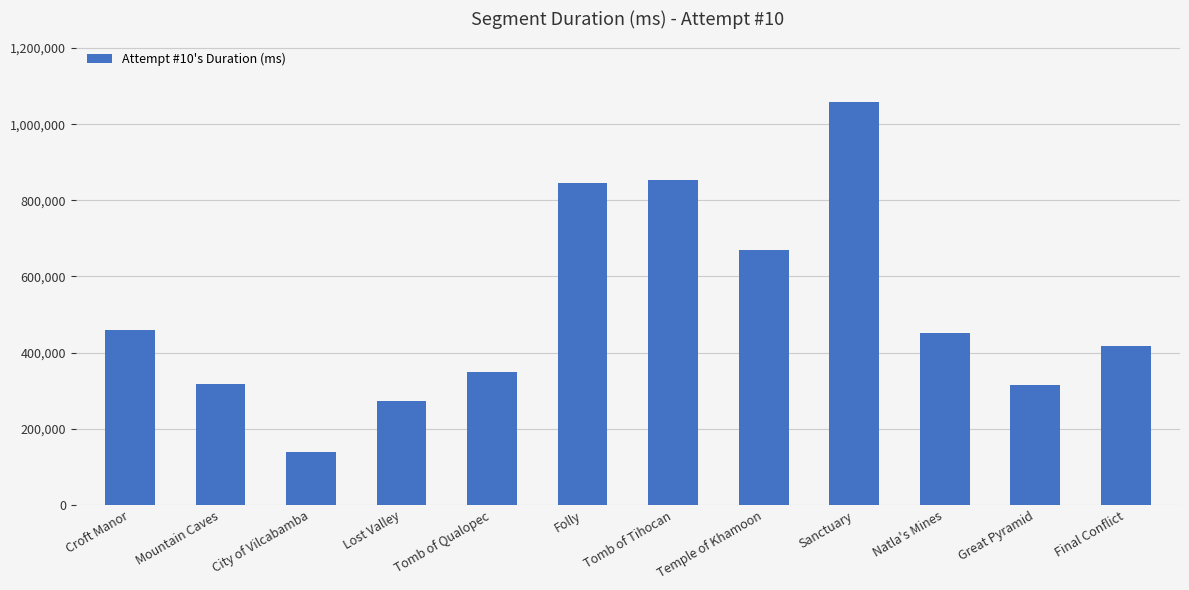

Are the bars grouped side by side (vs. stacked)?

No